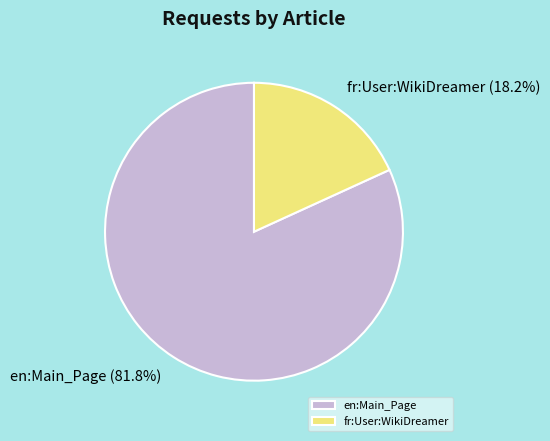

What is the ratio of the value at en:Main_Page to the value at fr:User:WikiDreamer?

4.5